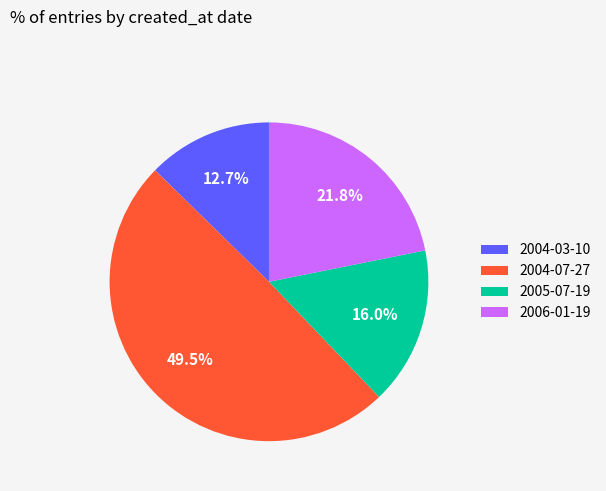

The 2005-07-19 slice represents 28% of the pie. True or false?

False